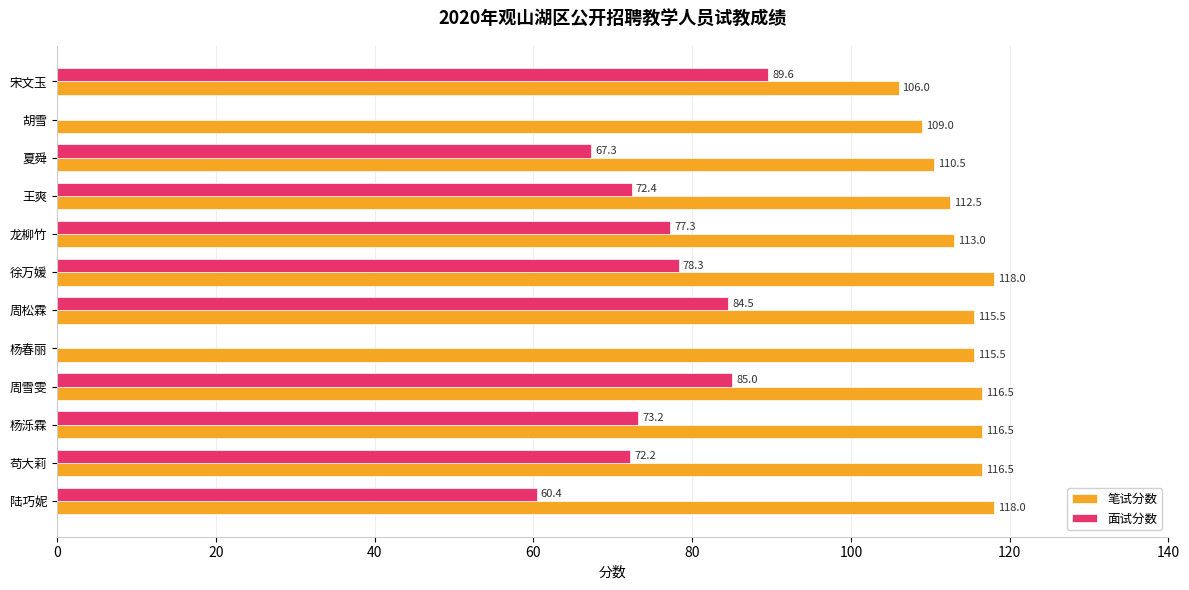

At which category is the sum across all series the highest?

周雪雯